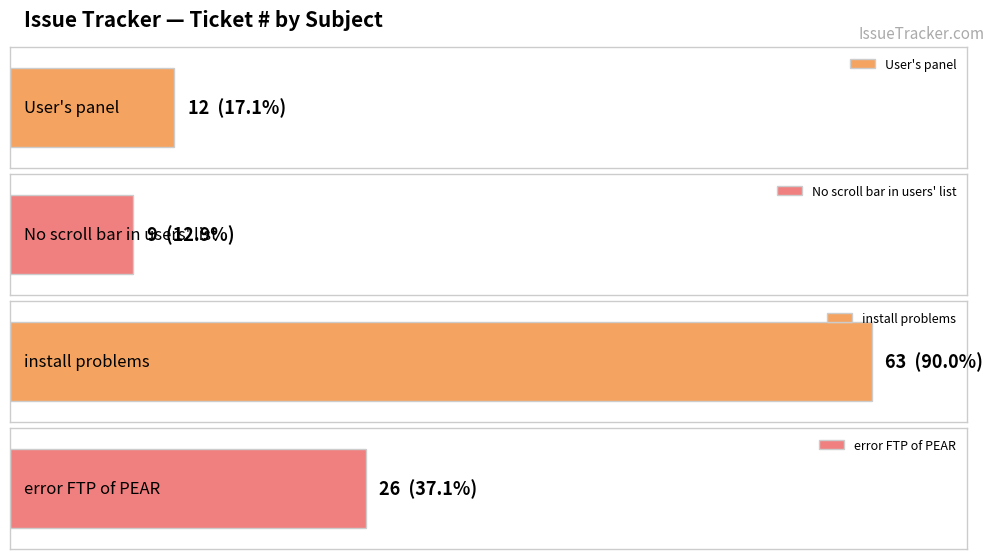

List the labels in order of value, smallest first.

No scroll bar in users' list, User's panel, error FTP of PEAR, install problems